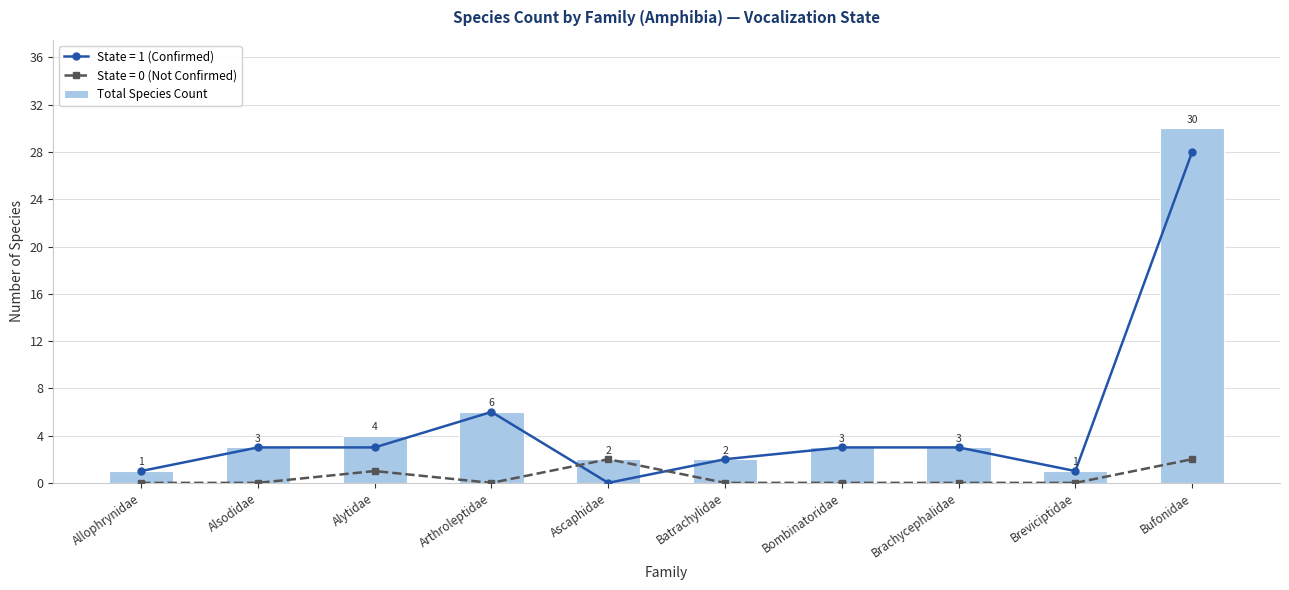

What is the greatest value displayed?

30